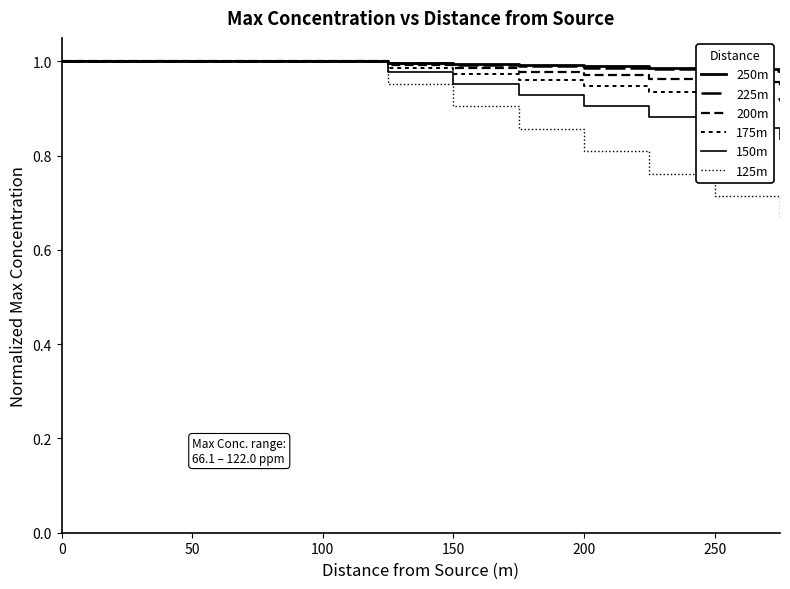

What is the average value of the 125m series?

0.8